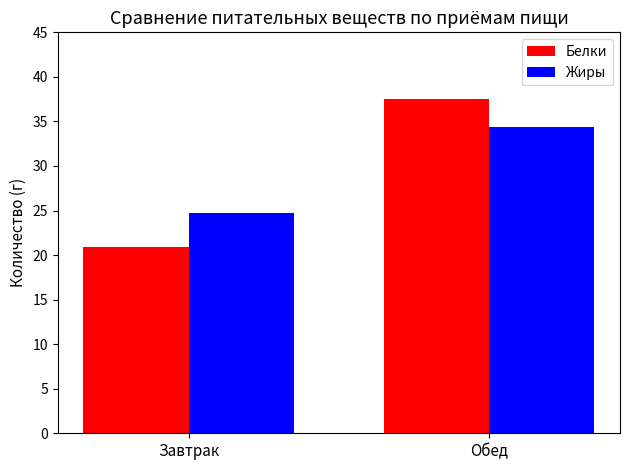

What is the sum of all Белки values?

58.4